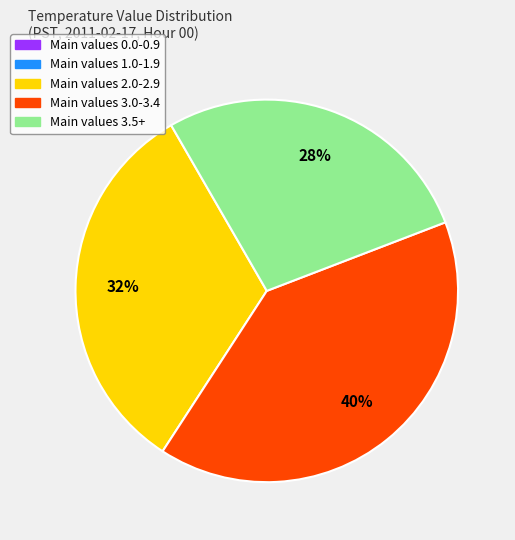

To the nearest percent, what is the difference between the largest and smallest slice percentages?

40%